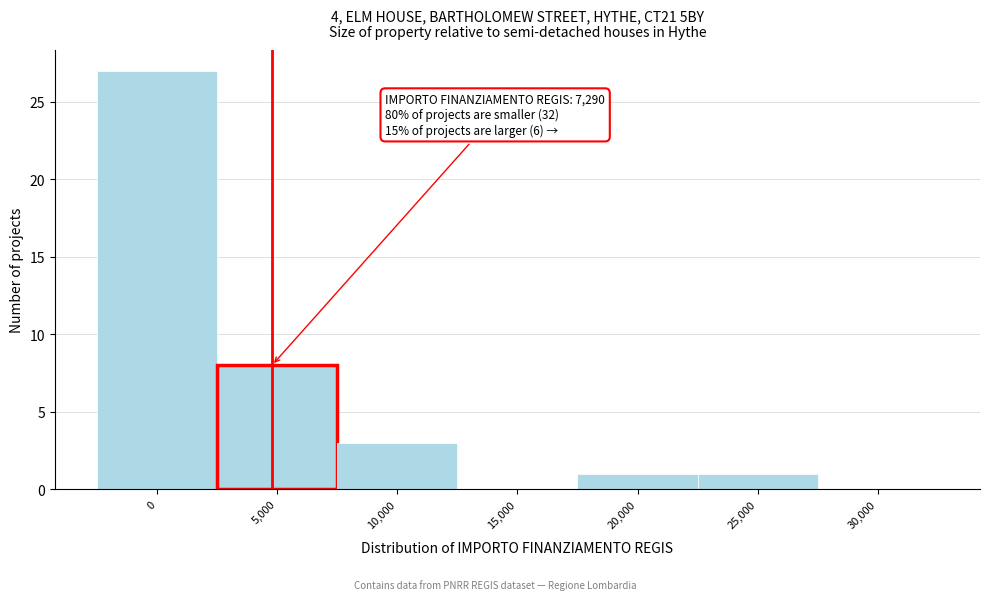

Reading right to left, list all the values displayed in this chart.

30,000=0	25,000=1	20,000=1	15,000=0	10,000=3	5,000=8	0=27